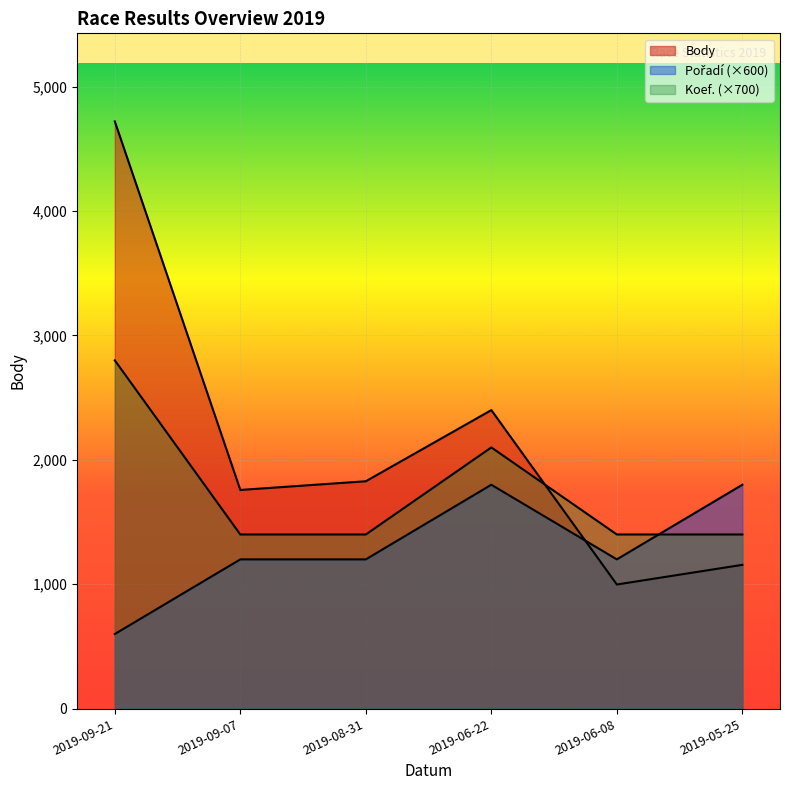

What is the difference between the maximum and minimum values in the Koef. series?

1400